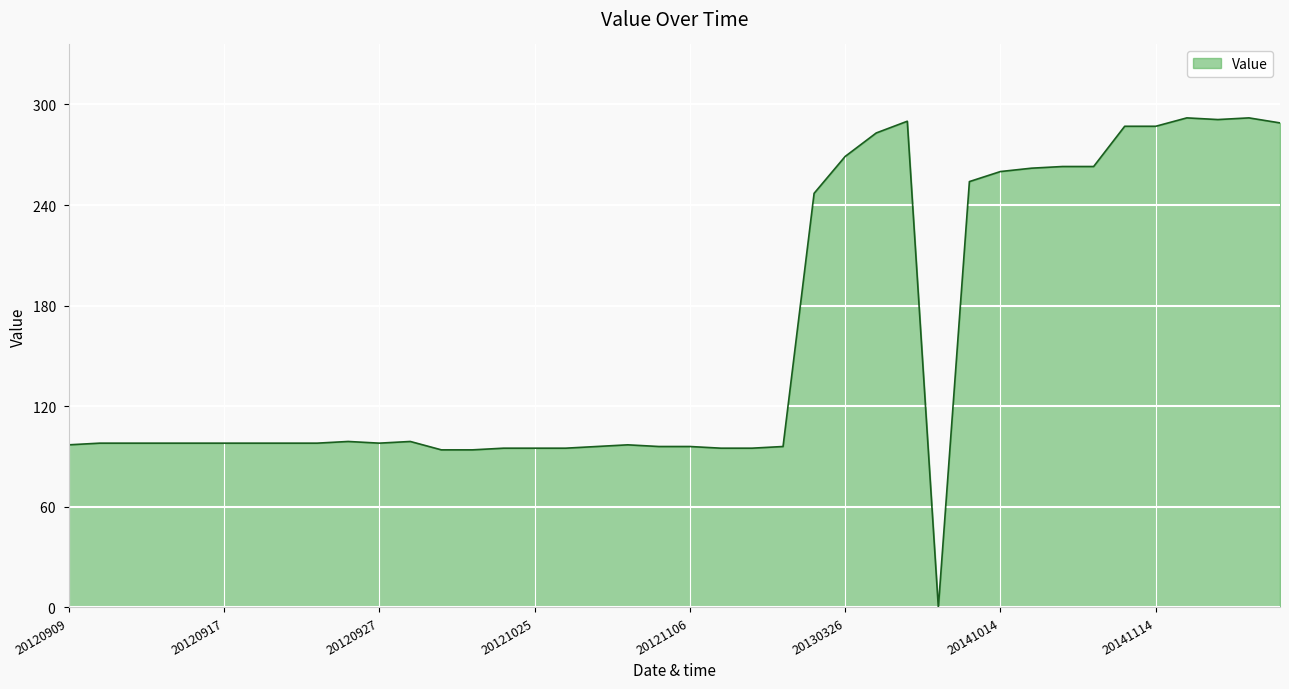

What is the greatest value displayed?

292